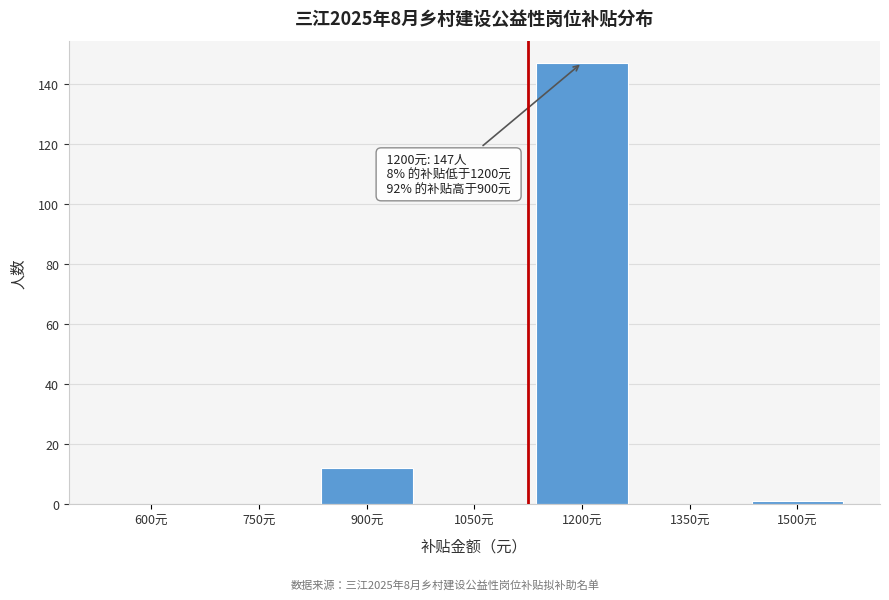

Reading left to right, transcribe all the data shown in this chart.

600元=0	750元=0	900元=12	1050元=0	1200元=147	1350元=0	1500元=1